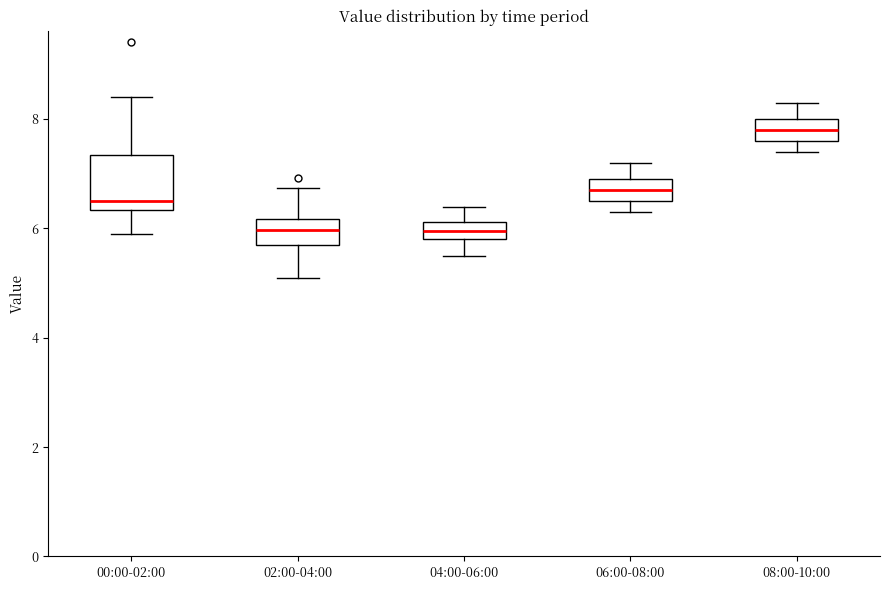

Comparing the boxes themselves (not the whiskers), which one is the tallest?

00:00-02:00